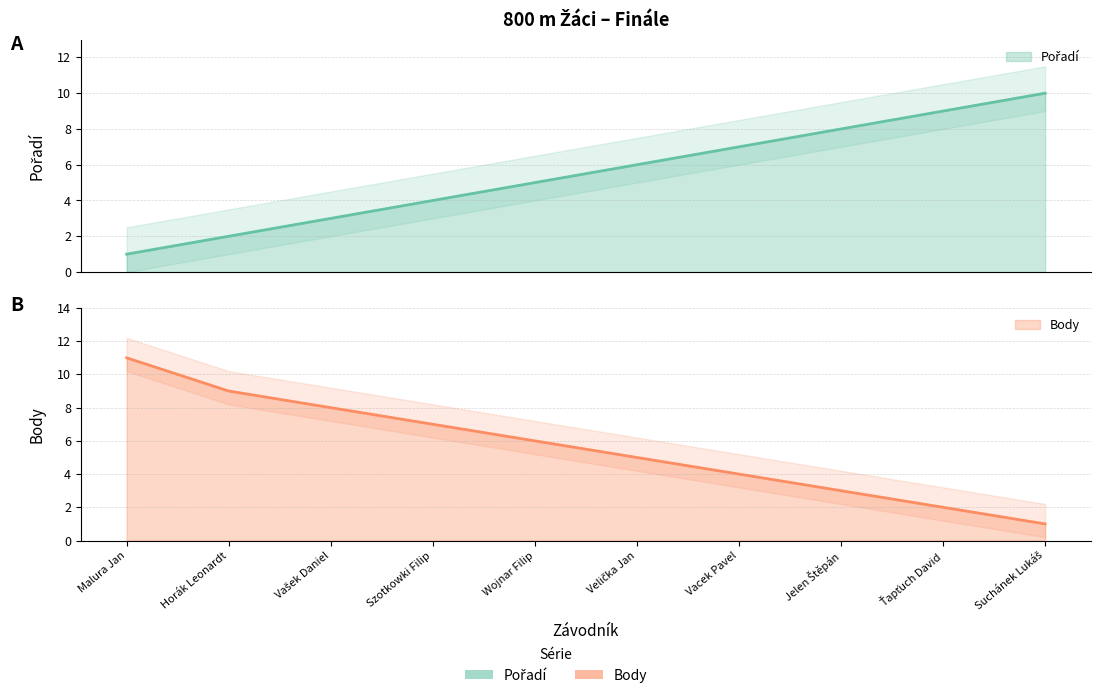

Where do Body and Pořadí first cross each other?

Wojnar Filip and Velička Jan